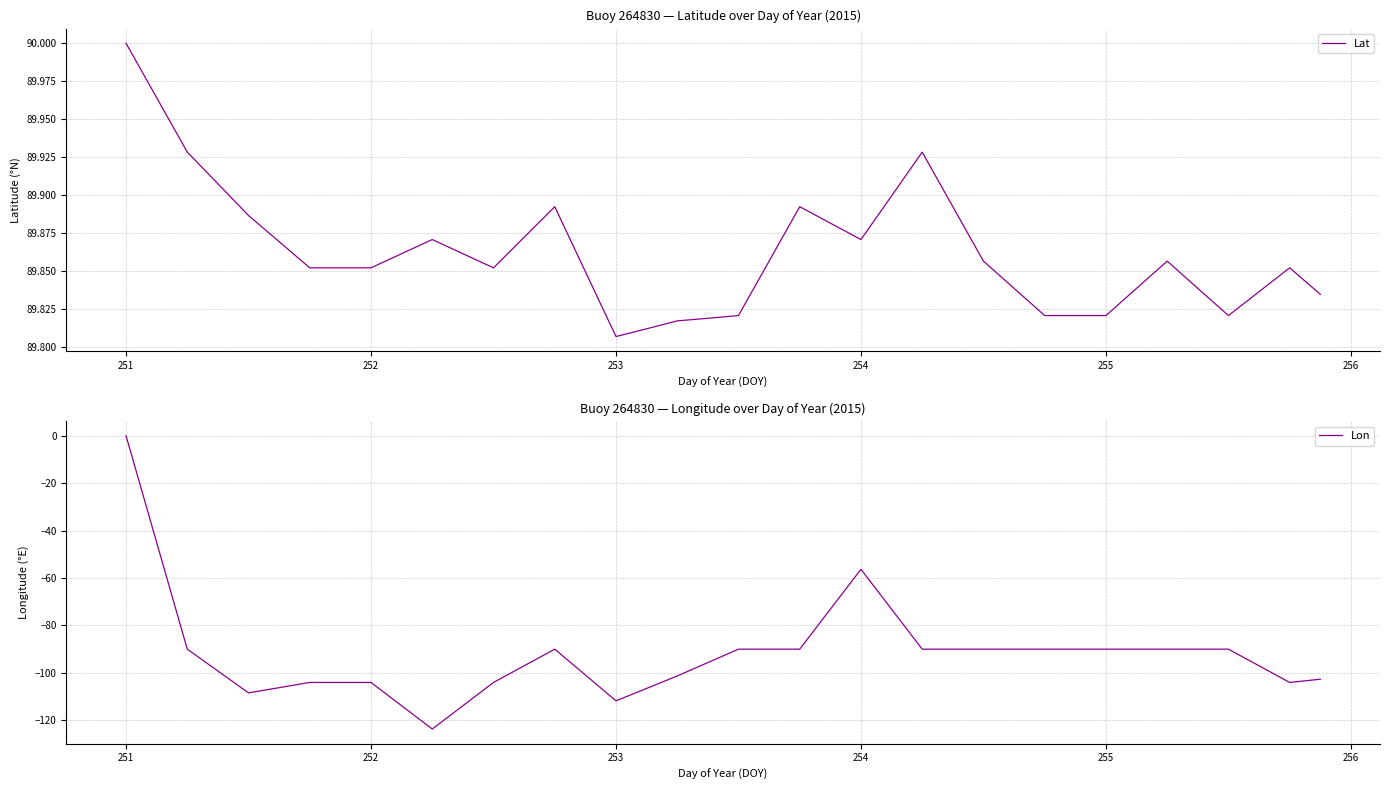

Count the number of data series in this chart.

2